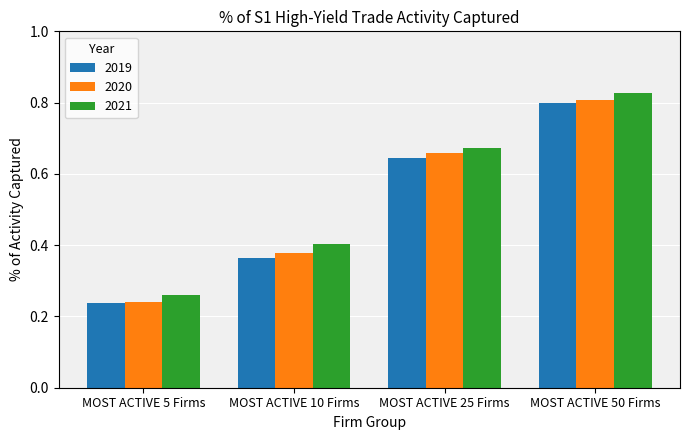

List the series in order of their overall mean, highest first.

2021, 2020, 2019